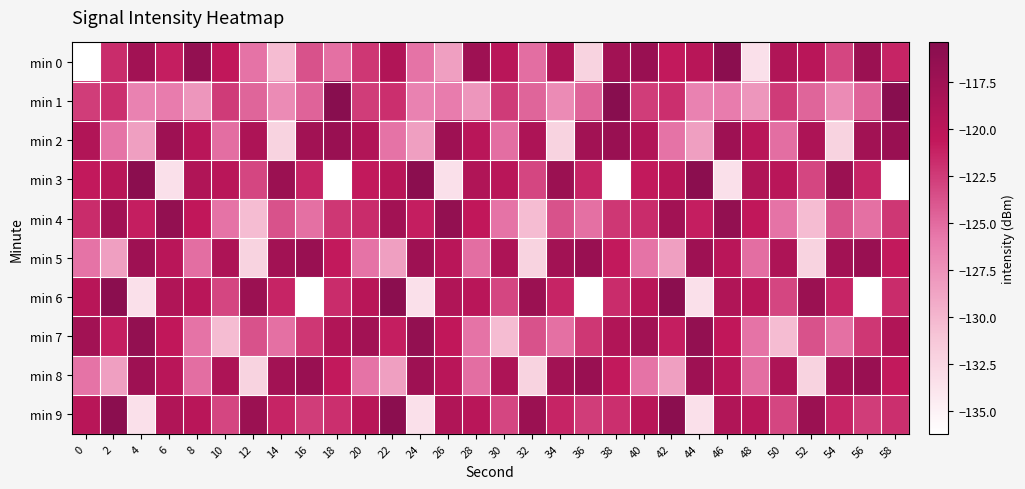

Reading left to right, what are all the values shown in this chart?

min 0: 0=-136.2	2=-121.7	4=-117.8	6=-120.9	8=-116.5	10=-120.6	12=-125.4	14=-130.4	16=-123.8	18=-125.3	20=-122.3	22=-119.2	24=-125.5	26=-128.4	28=-117.5	30=-119.8	32=-125.2	34=-118.8	36=-132.3	38=-117.8	40=-117.0	42=-120.7	44=-119.7	46=-115.8	48=-133.4	50=-119.1	52=-119.9	54=-123.1	56=-117.2	58=-121.3
min 1: 0=-122.6	2=-121.9	4=-126.4	6=-126.0	8=-127.8	10=-122.5	12=-124.7	14=-127.0	16=-124.6	18=-115.4	20=-122.6	22=-121.9	24=-126.4	26=-126.0	28=-127.8	30=-122.5	32=-124.7	34=-127.0	36=-124.6	38=-115.4	40=-122.6	42=-121.9	44=-126.4	46=-126.0	48=-127.8	50=-122.5	52=-124.7	54=-127.0	56=-124.6	58=-115.4
min 2: 0=-119.2	2=-125.5	4=-128.4	6=-117.5	8=-119.8	10=-125.2	12=-118.8	14=-132.3	16=-117.8	18=-117.0	20=-119.2	22=-125.5	24=-128.4	26=-117.5	28=-119.8	30=-125.2	32=-118.8	34=-132.3	36=-117.8	38=-117.0	40=-119.2	42=-125.5	44=-128.4	46=-117.5	48=-119.8	50=-125.2	52=-118.8	54=-132.3	56=-117.8	58=-117.0
min 3: 0=-120.7	2=-119.7	4=-115.8	6=-133.4	8=-119.1	10=-119.9	12=-123.1	14=-117.2	16=-121.3	18=-136.2	20=-120.7	22=-119.7	24=-115.8	26=-133.4	28=-119.1	30=-119.9	32=-123.1	34=-117.2	36=-121.3	38=-136.2	40=-120.7	42=-119.7	44=-115.8	46=-133.4	48=-119.1	50=-119.9	52=-123.1	54=-117.2	56=-121.3	58=-136.2
min 4: 0=-121.7	2=-117.8	4=-120.9	6=-116.5	8=-120.6	10=-125.4	12=-130.4	14=-123.8	16=-125.3	18=-122.3	20=-121.7	22=-117.8	24=-120.9	26=-116.5	28=-120.6	30=-125.4	32=-130.4	34=-123.8	36=-125.3	38=-122.3	40=-121.7	42=-117.8	44=-120.9	46=-116.5	48=-120.6	50=-125.4	52=-130.4	54=-123.8	56=-125.3	58=-122.3
min 5: 0=-125.5	2=-128.4	4=-117.5	6=-119.8	8=-125.2	10=-118.8	12=-132.3	14=-117.8	16=-117.0	18=-120.7	20=-125.5	22=-128.4	24=-117.5	26=-119.8	28=-125.2	30=-118.8	32=-132.3	34=-117.8	36=-117.0	38=-120.7	40=-125.5	42=-128.4	44=-117.5	46=-119.8	48=-125.2	50=-118.8	52=-132.3	54=-117.8	56=-117.0	58=-120.7
min 6: 0=-119.7	2=-115.8	4=-133.4	6=-119.1	8=-119.9	10=-123.1	12=-117.2	14=-121.3	16=-136.2	18=-121.7	20=-119.7	22=-115.8	24=-133.4	26=-119.1	28=-119.9	30=-123.1	32=-117.2	34=-121.3	36=-136.2	38=-121.7	40=-119.7	42=-115.8	44=-133.4	46=-119.1	48=-119.9	50=-123.1	52=-117.2	54=-121.3	56=-136.2	58=-121.7
min 7: 0=-117.8	2=-120.9	4=-116.5	6=-120.6	8=-125.4	10=-130.4	12=-123.8	14=-125.3	16=-122.3	18=-119.2	20=-117.8	22=-120.9	24=-116.5	26=-120.6	28=-125.4	30=-130.4	32=-123.8	34=-125.3	36=-122.3	38=-119.2	40=-117.8	42=-120.9	44=-116.5	46=-120.6	48=-125.4	50=-130.4	52=-123.8	54=-125.3	56=-122.3	58=-119.2
min 8: 0=-125.5	2=-128.4	4=-117.5	6=-119.8	8=-125.2	10=-118.8	12=-132.3	14=-117.8	16=-117.0	18=-120.7	20=-125.5	22=-128.4	24=-117.5	26=-119.8	28=-125.2	30=-118.8	32=-132.3	34=-117.8	36=-117.0	38=-120.7	40=-125.5	42=-128.4	44=-117.5	46=-119.8	48=-125.2	50=-118.8	52=-132.3	54=-117.8	56=-117.0	58=-120.7
min 9: 0=-119.7	2=-115.8	4=-133.4	6=-119.1	8=-119.9	10=-123.1	12=-117.2	14=-121.3	16=-122.6	18=-121.9	20=-119.7	22=-115.8	24=-133.4	26=-119.1	28=-119.9	30=-123.1	32=-117.2	34=-121.3	36=-122.6	38=-121.9	40=-119.7	42=-115.8	44=-133.4	46=-119.1	48=-119.9	50=-123.1	52=-117.2	54=-121.3	56=-122.6	58=-121.9